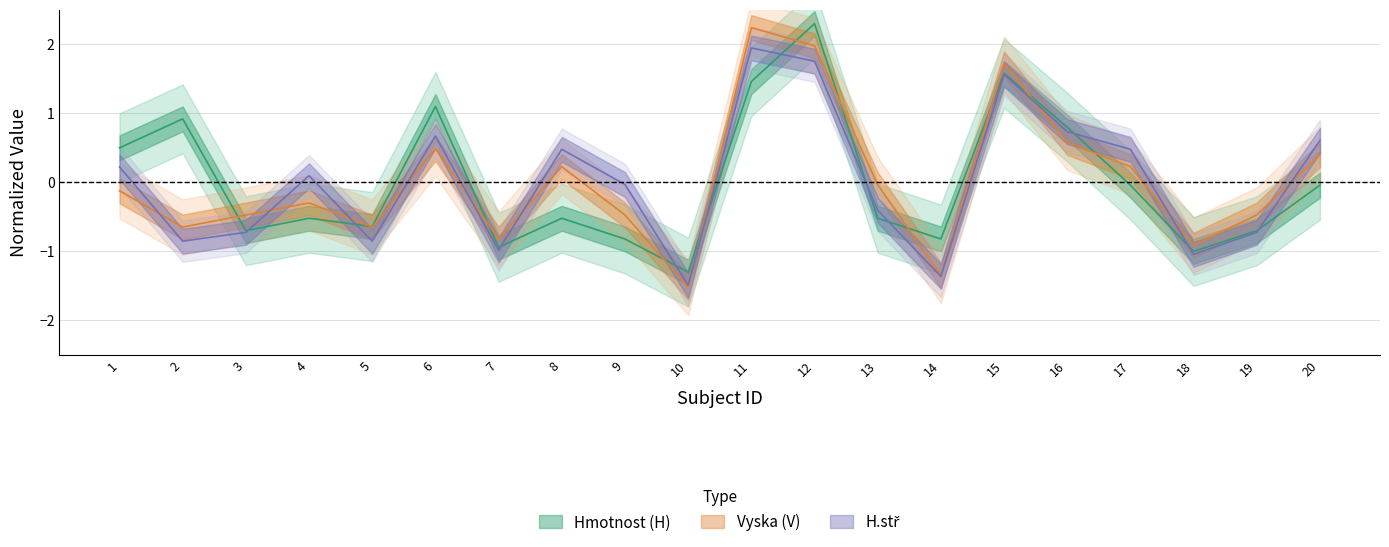

What value does the Hmotnost (H) series have at 16?

0.8